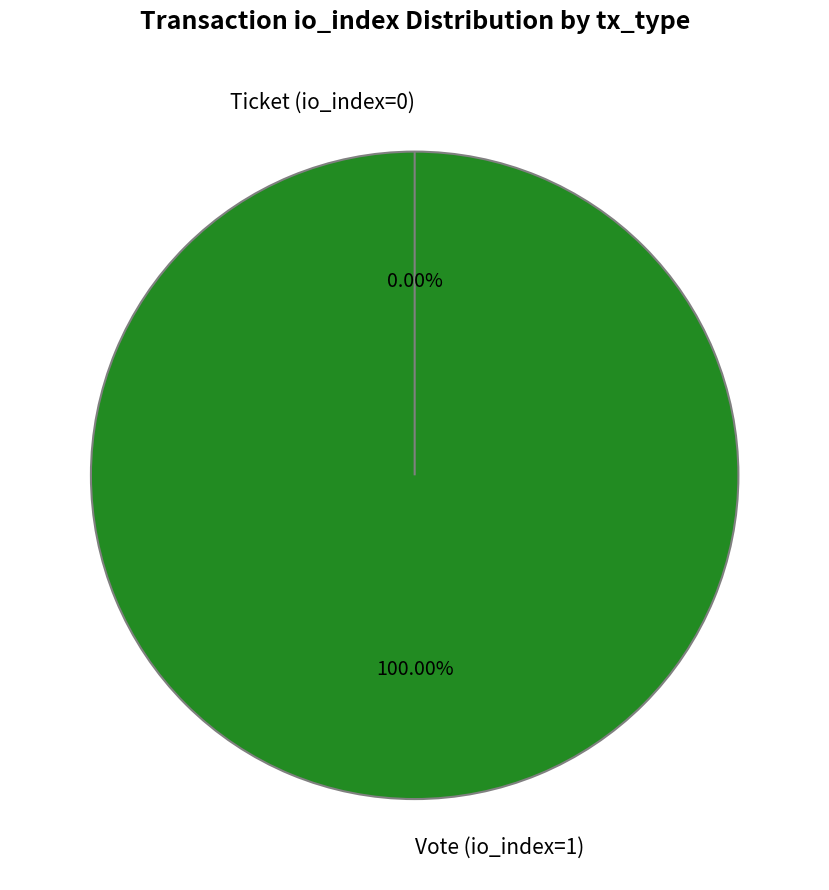

What percentage is the Vote (io_index=1) slice, to the nearest percent?

100%